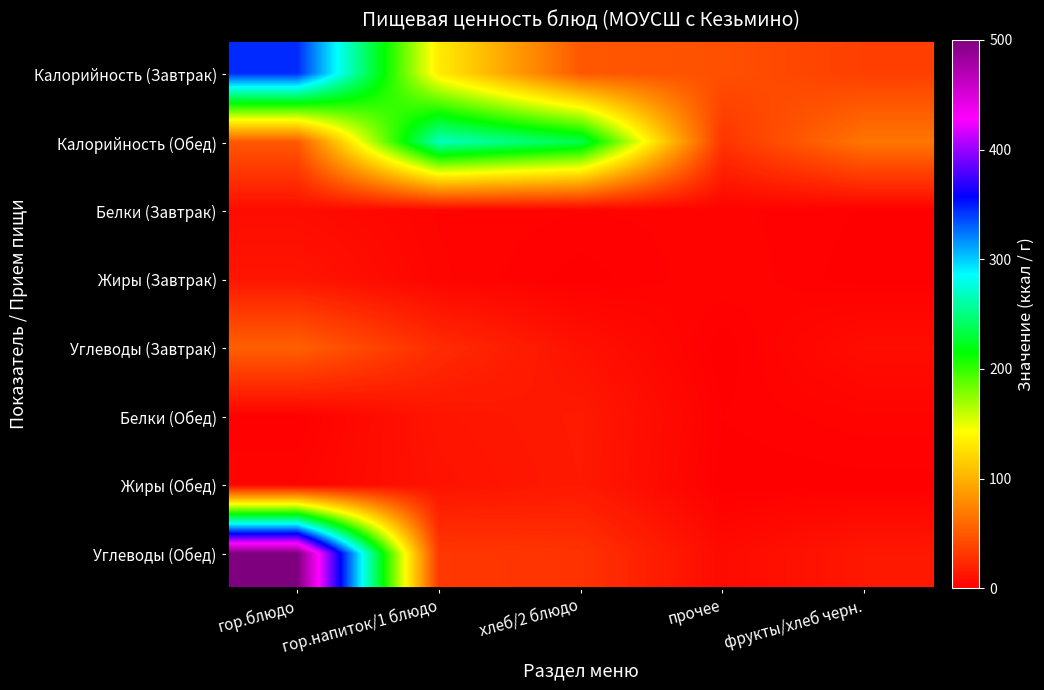

At прочее, list the series in order from largest to smallest.

Калорийность (Завтрак), Калорийность (Обед), Углеводы (Обед), Жиры (Завтрак), Белки (Завтрак), Белки (Обед), Жиры (Обед), Углеводы (Завтрак)